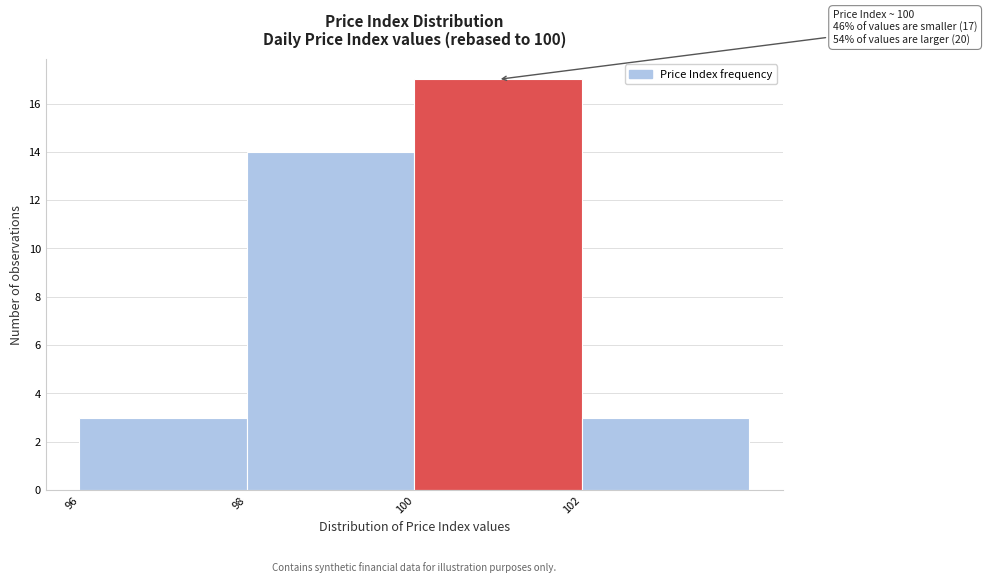

Which range on the x-axis has the tallest bar?

100 to 102